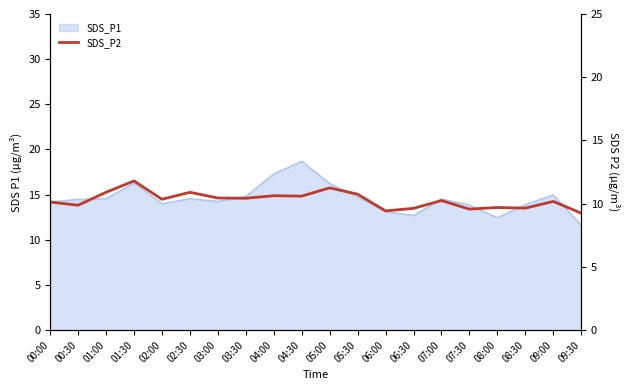

At which category does the data reach its first local valley?

00:30